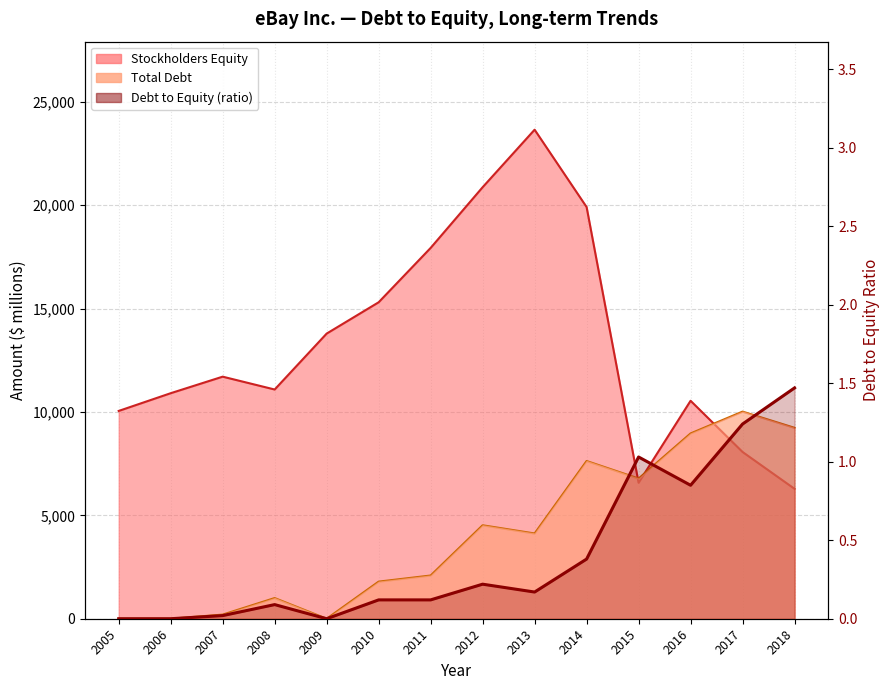

List the labels in order of value, largest first.

2018, 2017, 2015, 2016, 2014, 2012, 2013, 2010, 2011, 2008, 2007, 2005, 2006, 2009